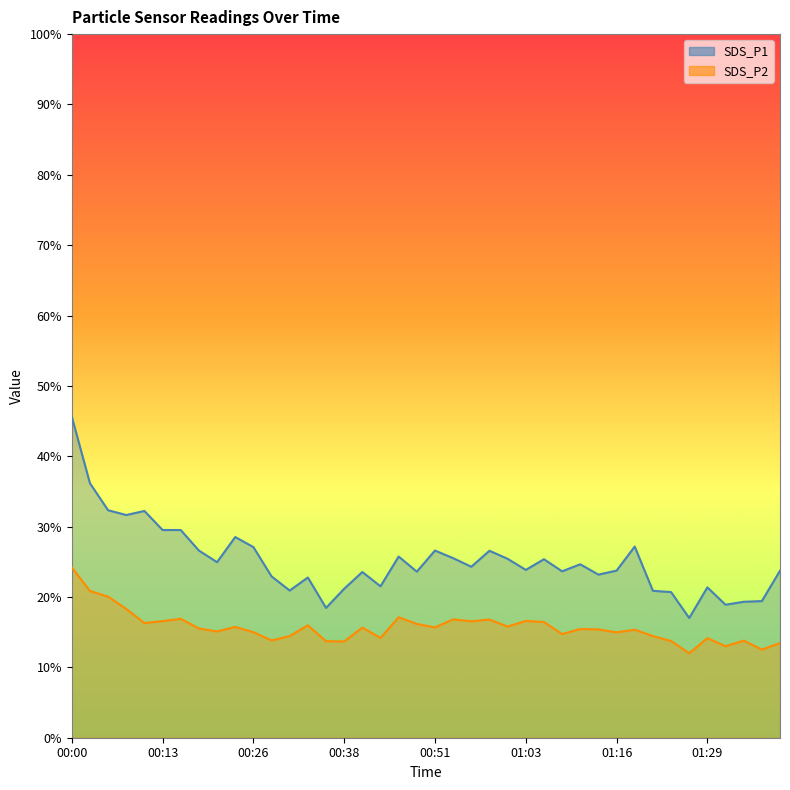

What is the smallest value displayed?

12.0